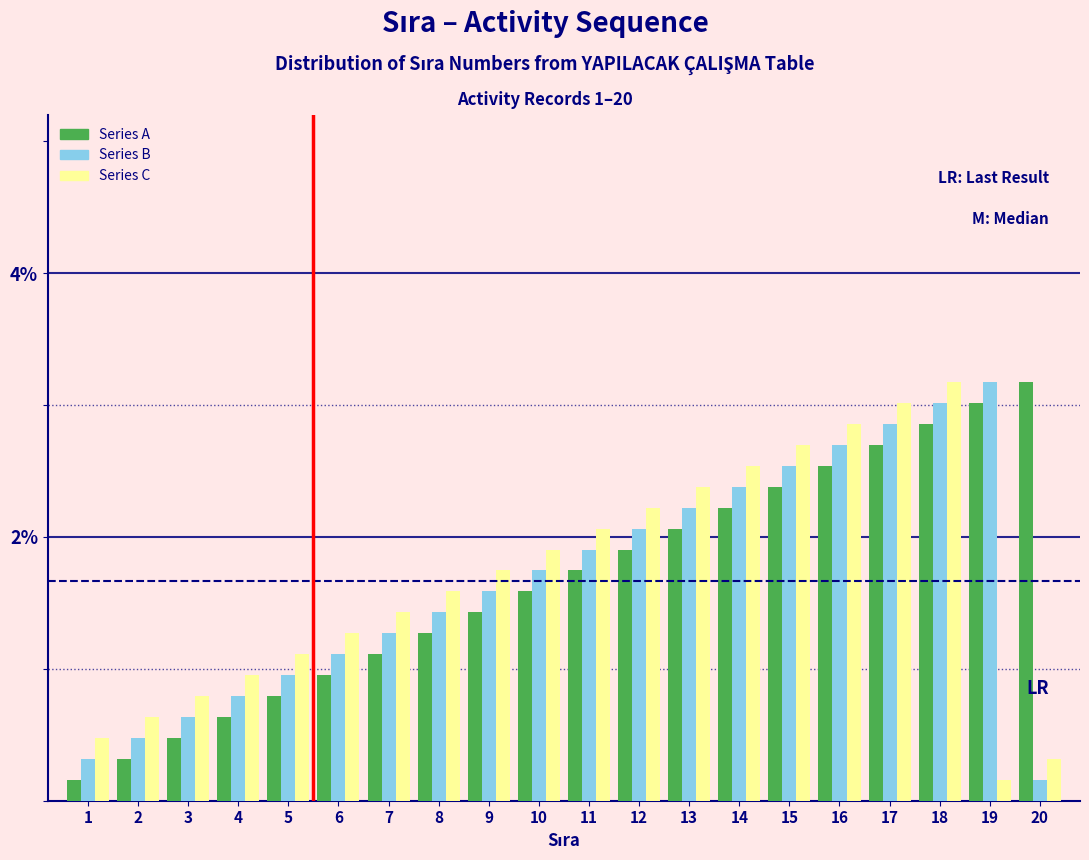

Is the value of Series C at 16 greater than the value of Series B at 7?

Yes